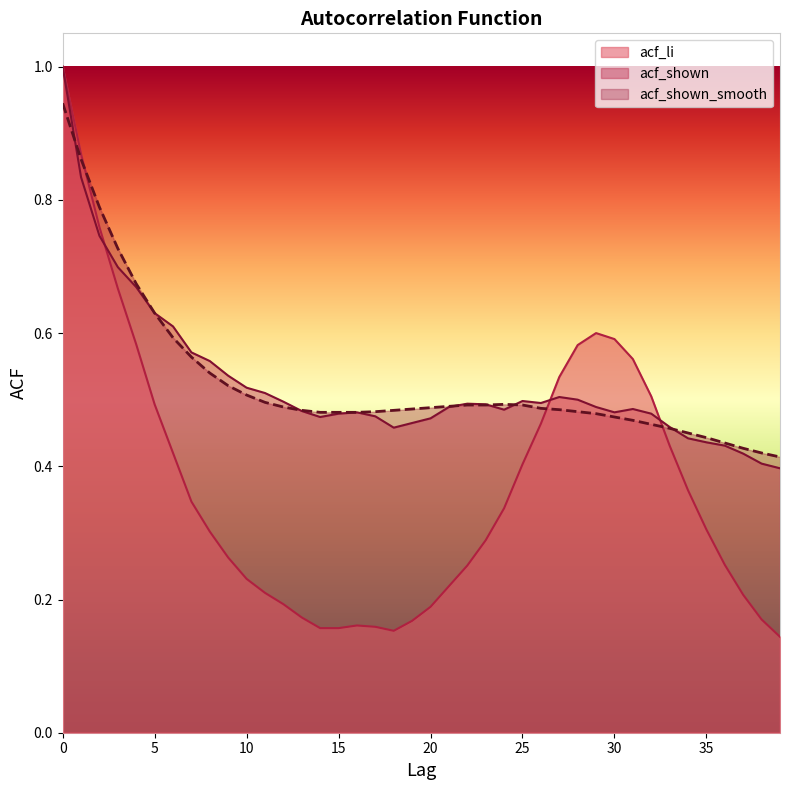

Reading left to right, list all the values displayed in this chart.

acf_li: 1.0	0.9	0.8	0.7	0.6	0.5	0.4	0.3	0.3	0.3	0.2	0.2	0.2	0.2	0.2	0.2	0.2	0.2	0.2	0.2	0.2	0.2	0.3	0.3	0.3	0.4	0.5	0.5	0.6	0.6	0.6	0.6	0.5	0.4	0.4	0.3	0.3	0.2	0.2	0.1
acf_shown: 1.0	0.8	0.7	0.7	0.7	0.6	0.6	0.6	0.6	0.5	0.5	0.5	0.5	0.5	0.5	0.5	0.5	0.5	0.5	0.5	0.5	0.5	0.5	0.5	0.5	0.5	0.5	0.5	0.5	0.5	0.5	0.5	0.5	0.5	0.4	0.4	0.4	0.4	0.4	0.4
acf_shown_smooth: 0.9	0.9	0.8	0.7	0.7	0.6	0.6	0.6	0.5	0.5	0.5	0.5	0.5	0.5	0.5	0.5	0.5	0.5	0.5	0.5	0.5	0.5	0.5	0.5	0.5	0.5	0.5	0.5	0.5	0.5	0.5	0.5	0.5	0.5	0.5	0.4	0.4	0.4	0.4	0.4